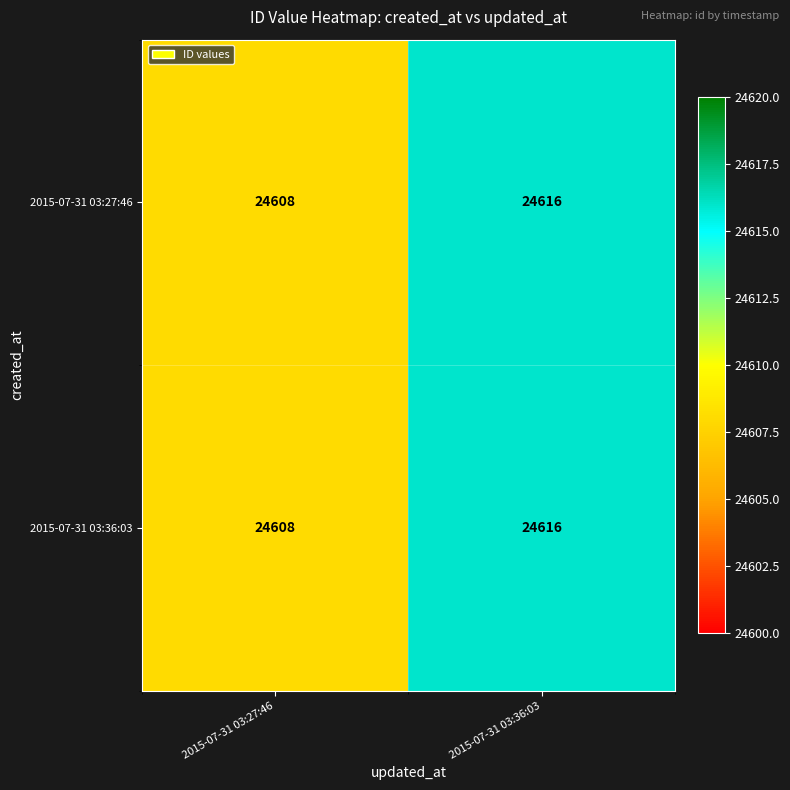

Reading left to right, what are all the values shown in this chart?

2015-07-31 03:27:46: 2015-07-31 03:27:46=24608	2015-07-31 03:36:03=24616
2015-07-31 03:36:03: 2015-07-31 03:27:46=24608	2015-07-31 03:36:03=24616